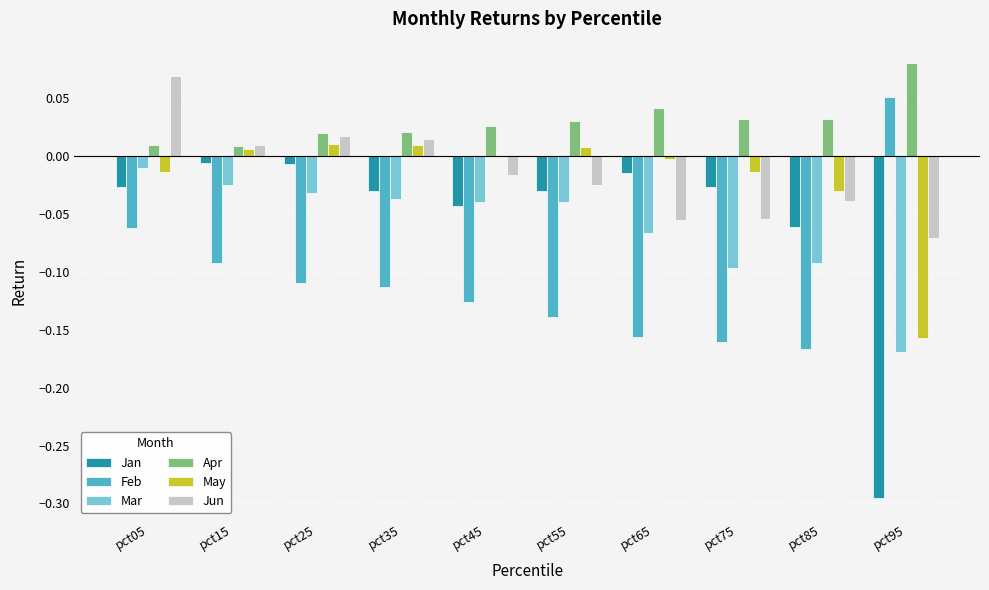

Which series has the largest total across all categories?

Apr